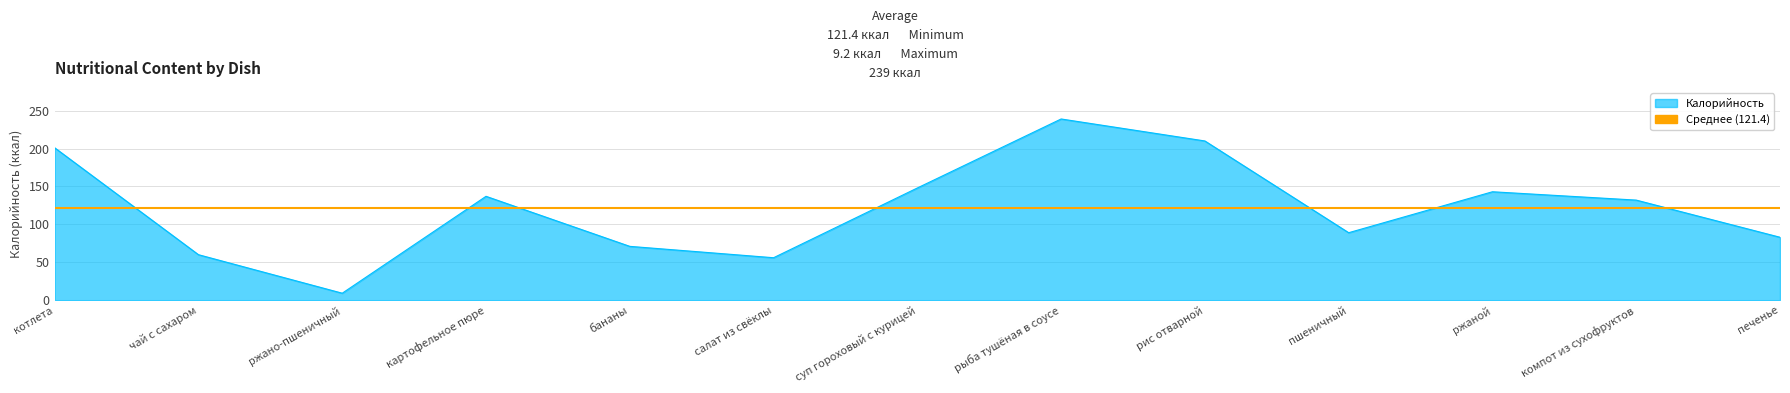

What is the label of the 9th point from the left?

рис отварной